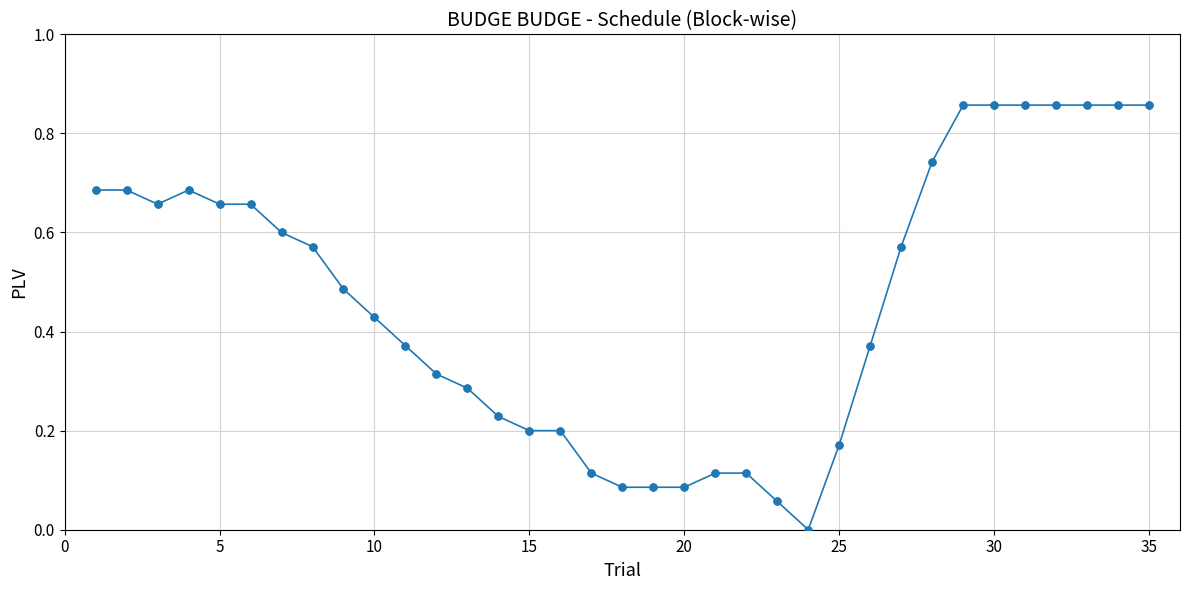

What is the sum of all values?

16.2